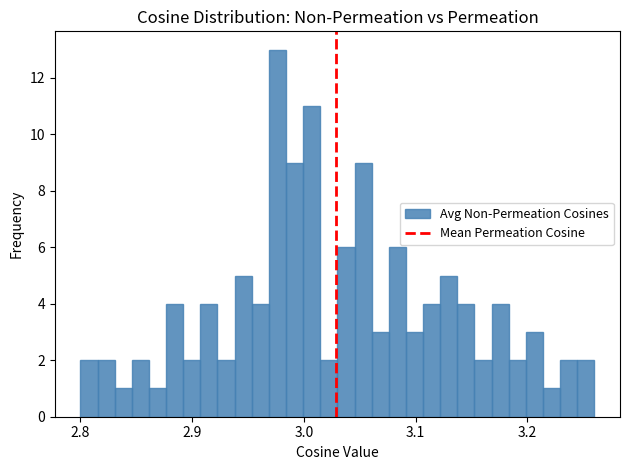

Around what value on the x-axis is the tallest bar? Give the approximate position of its centre, as read against the axis.

2.98